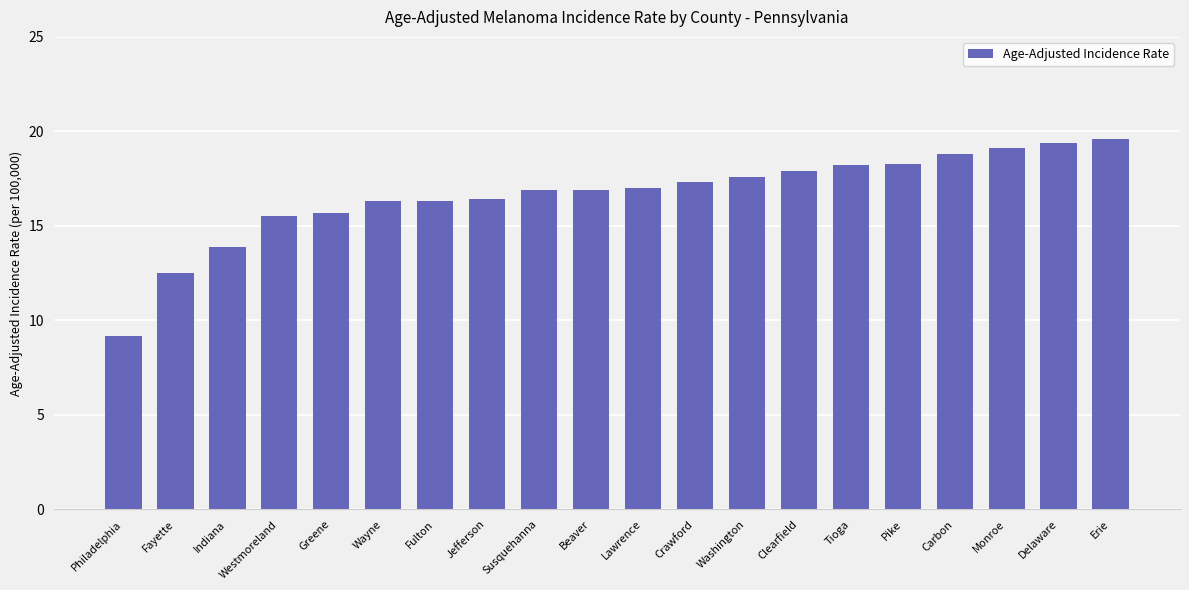

How many data points does each series have?

20